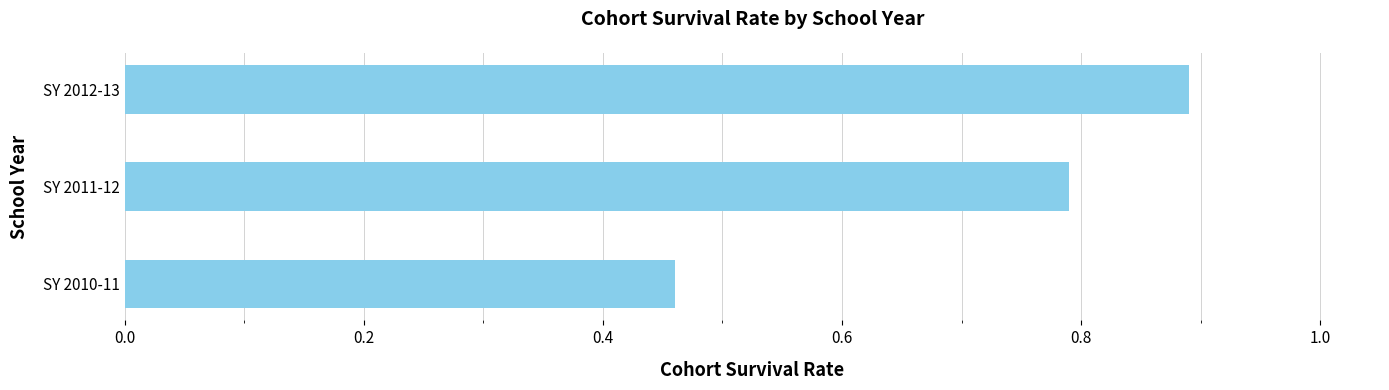

Is it true that the value at SY 2010-11 is 0.2?

False